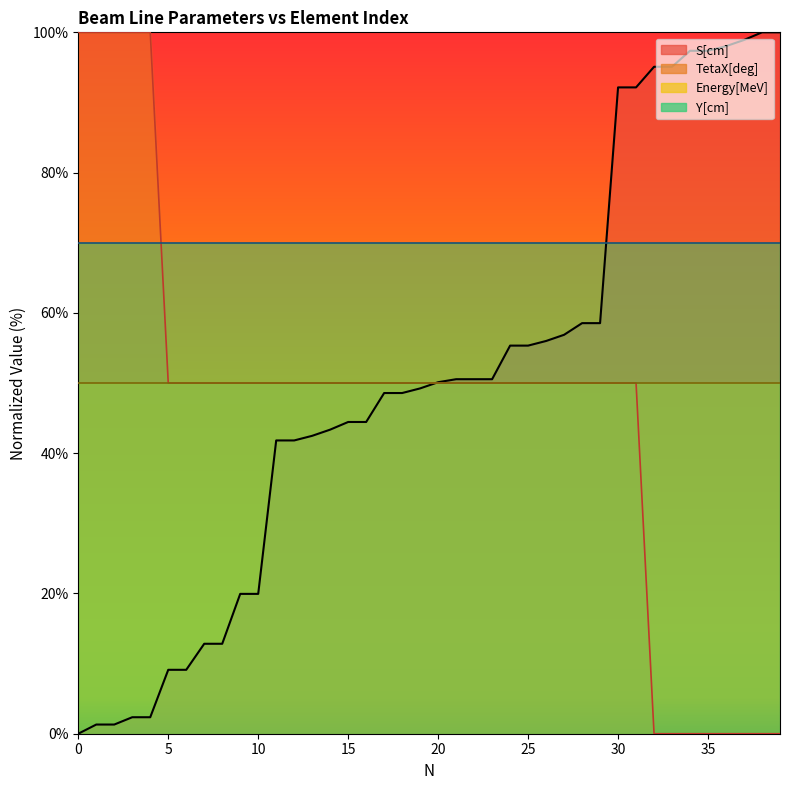

The value of TetaX[deg] at 0 is 100.0. True or false?

True